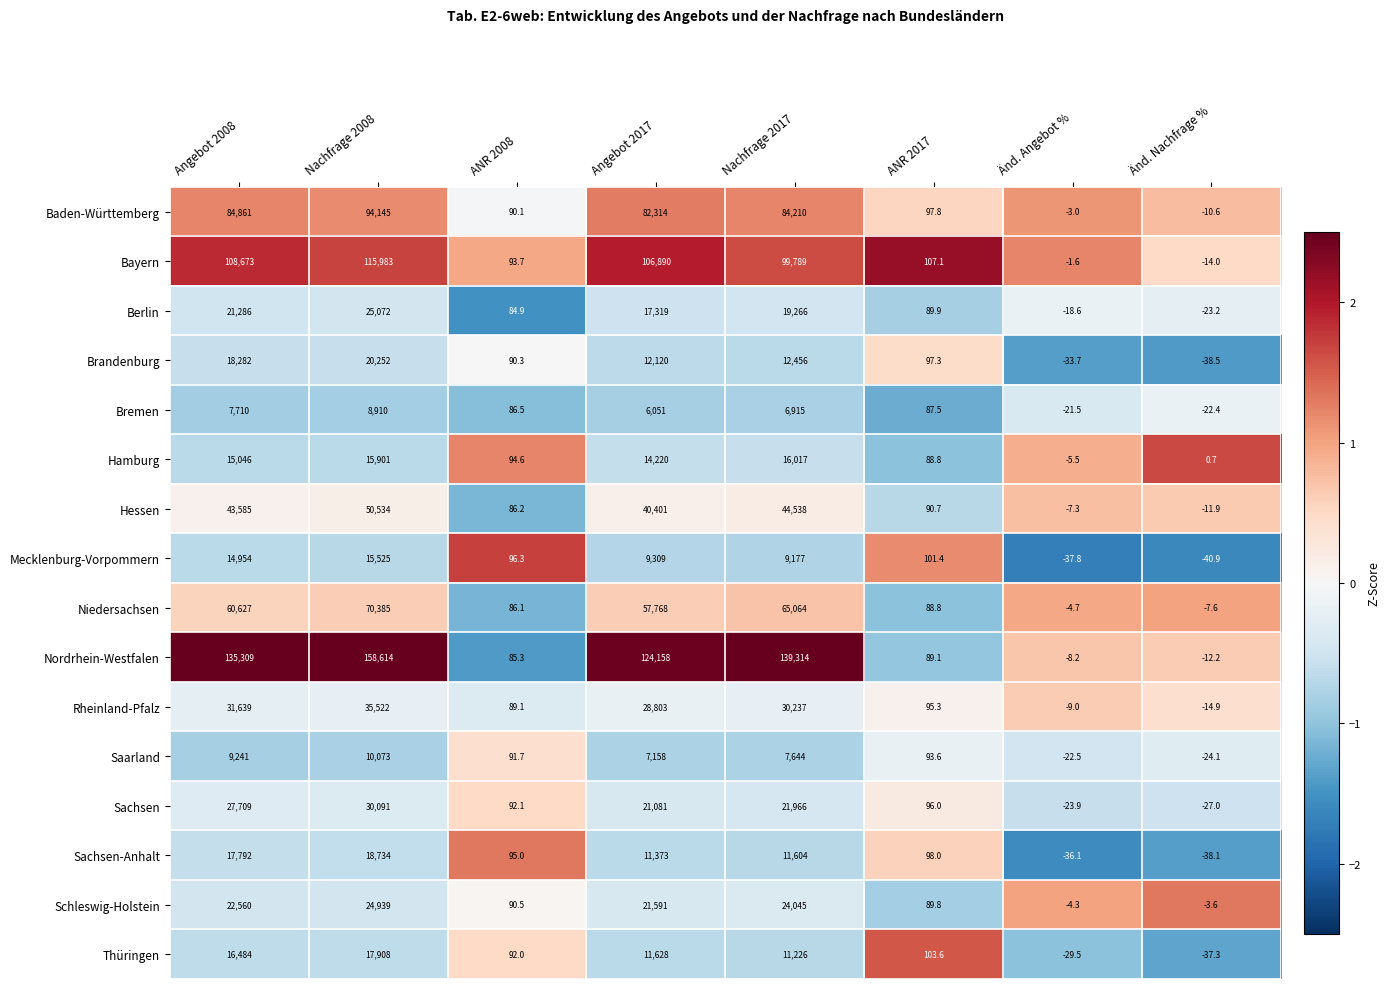

Is the value of Sachsen at Änd. Nachfrage % greater than the value of Niedersachsen at Änd. Angebot %?

No